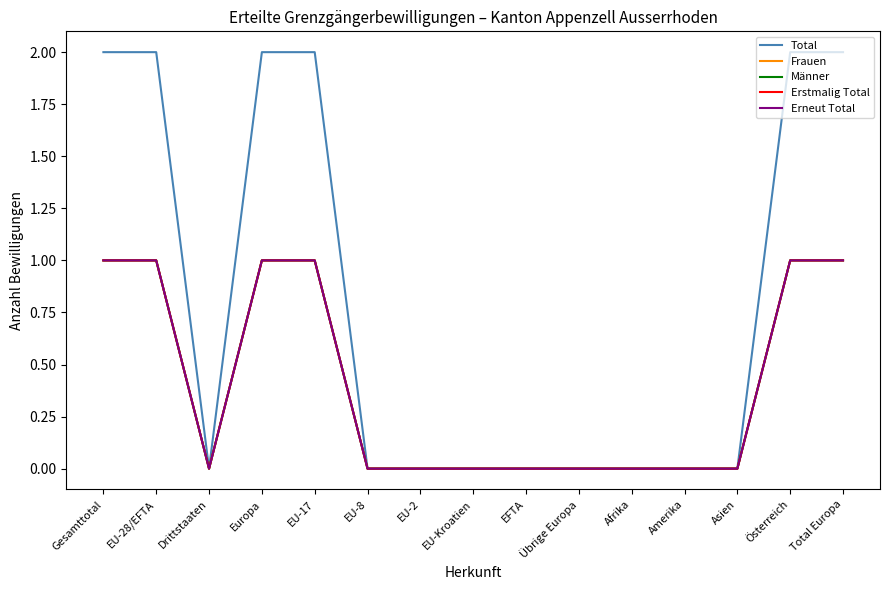

Which series changed the most between Gesamttotal and EU-8?

Total